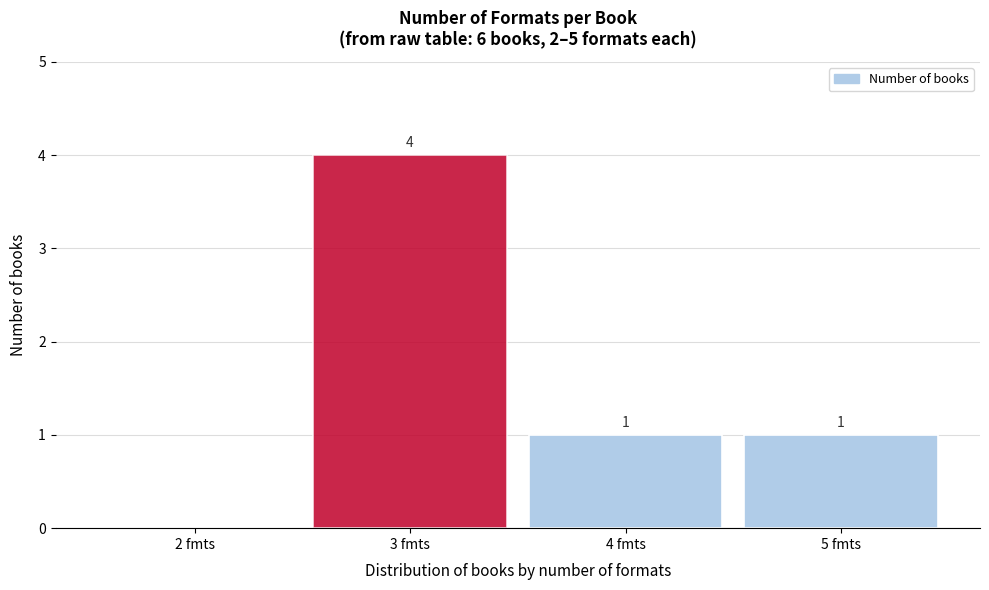

Which range on the x-axis has the tallest bar?

2.5 to 3.5